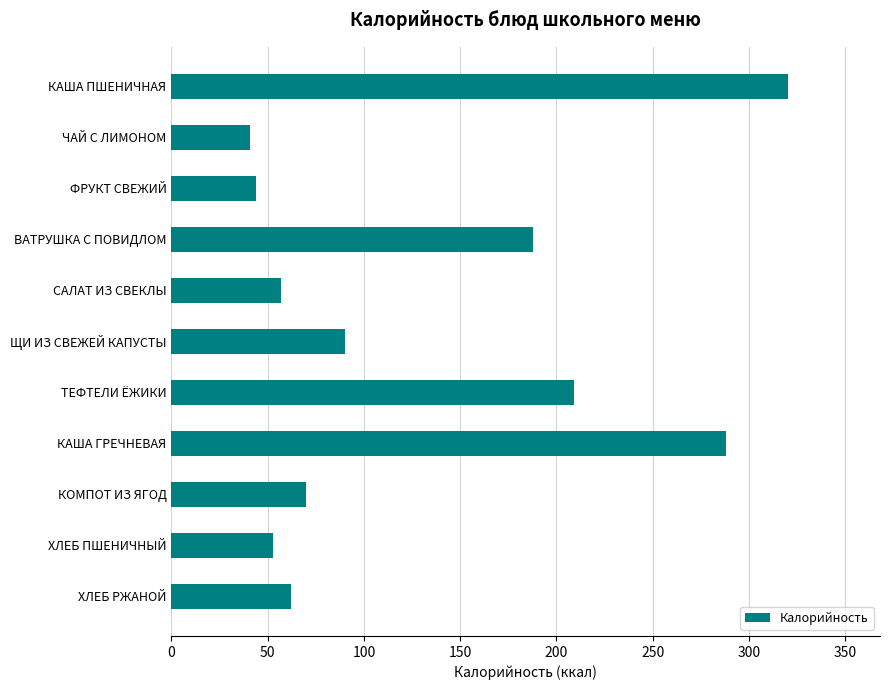

What is the label of the 7th bar from the bottom?

САЛАТ ИЗ СВЕКЛЫ